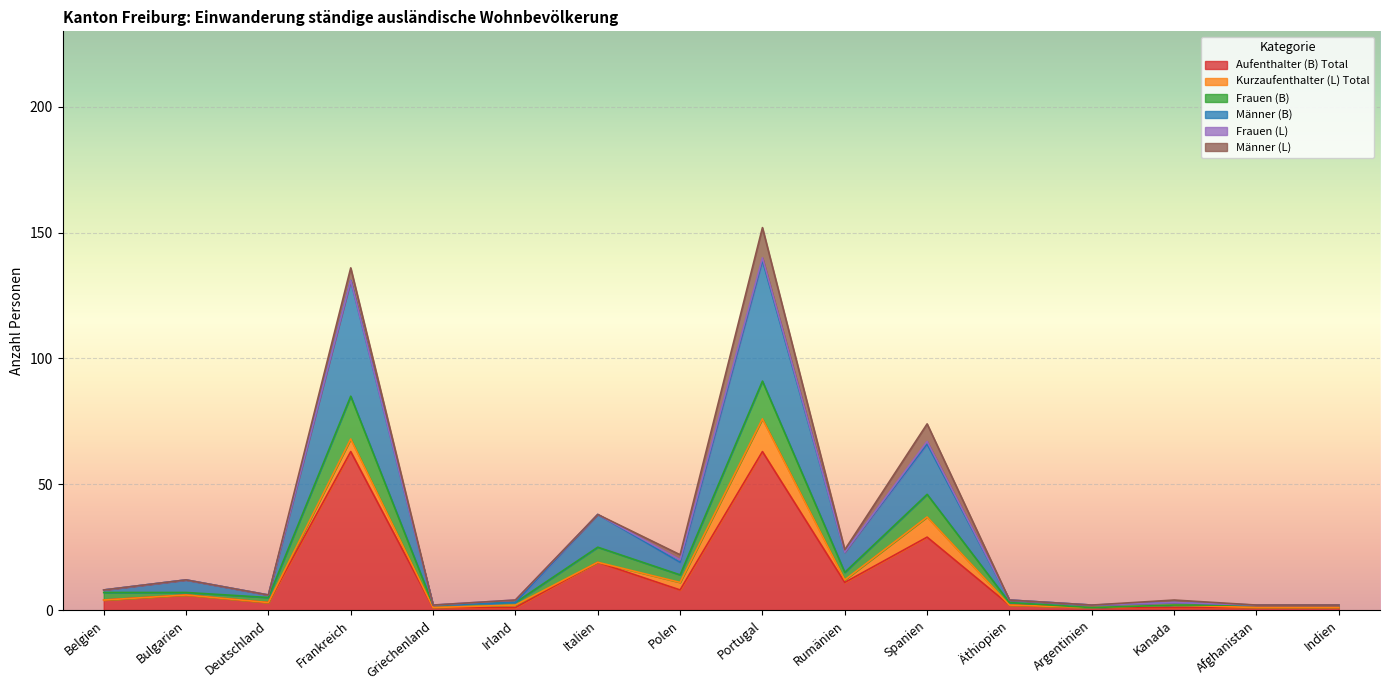

Where is Aufenthalter (B) Total nearest to the value 32?

Spanien